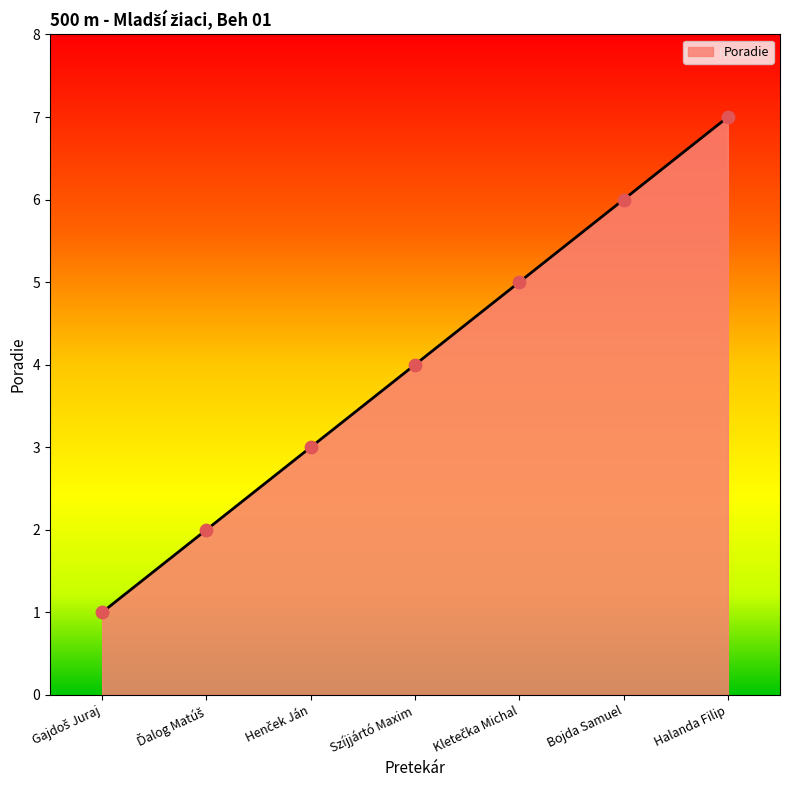

What is the maximum value shown in the chart?

7